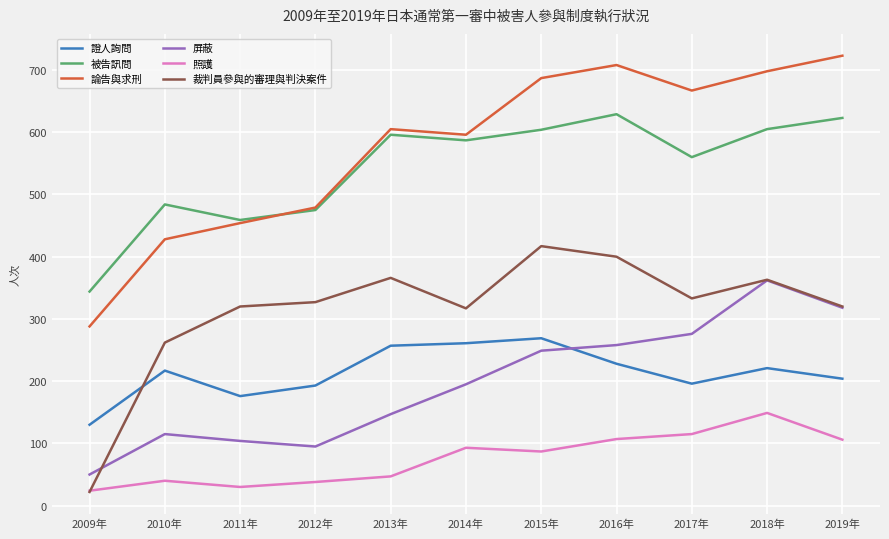

True or false: 屏蔽 has more than 0 points higher than both neighbors.

True